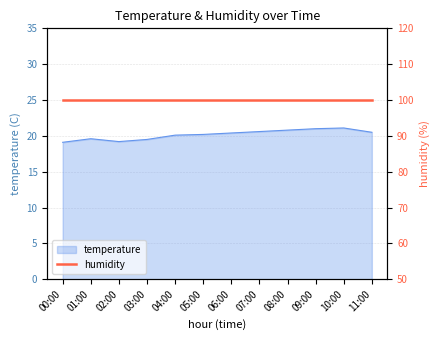

Approximately how many times larger is the value at 01:00 compared to 10:00?

0.9